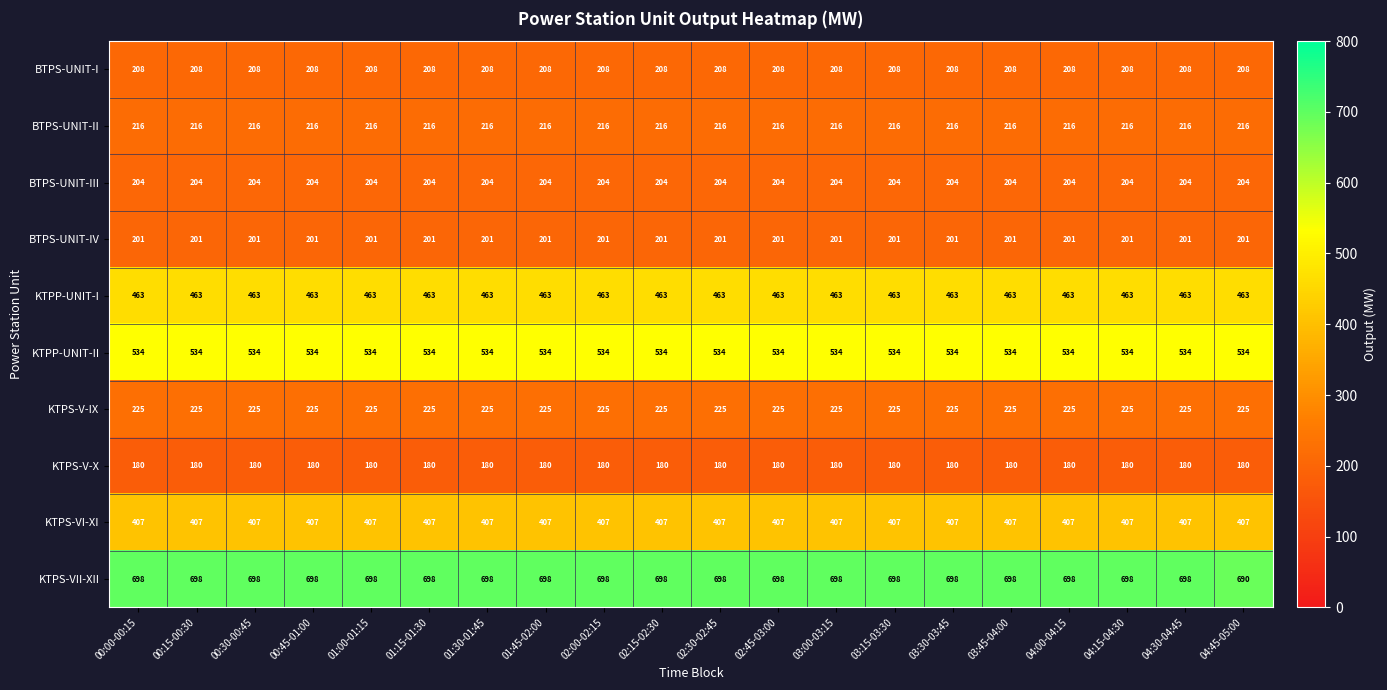

Which series has the widest spread of values?

KTPS-VII-XII